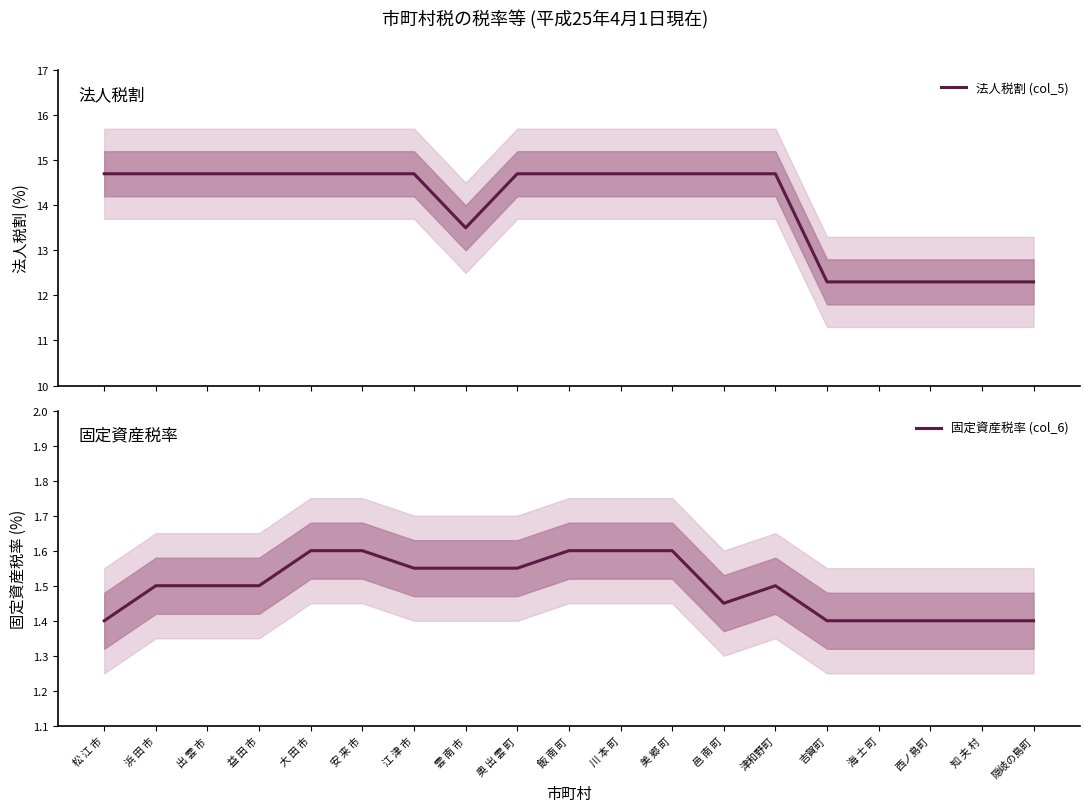

How many data points in 法人税割 (col_5) are less than 14?

6